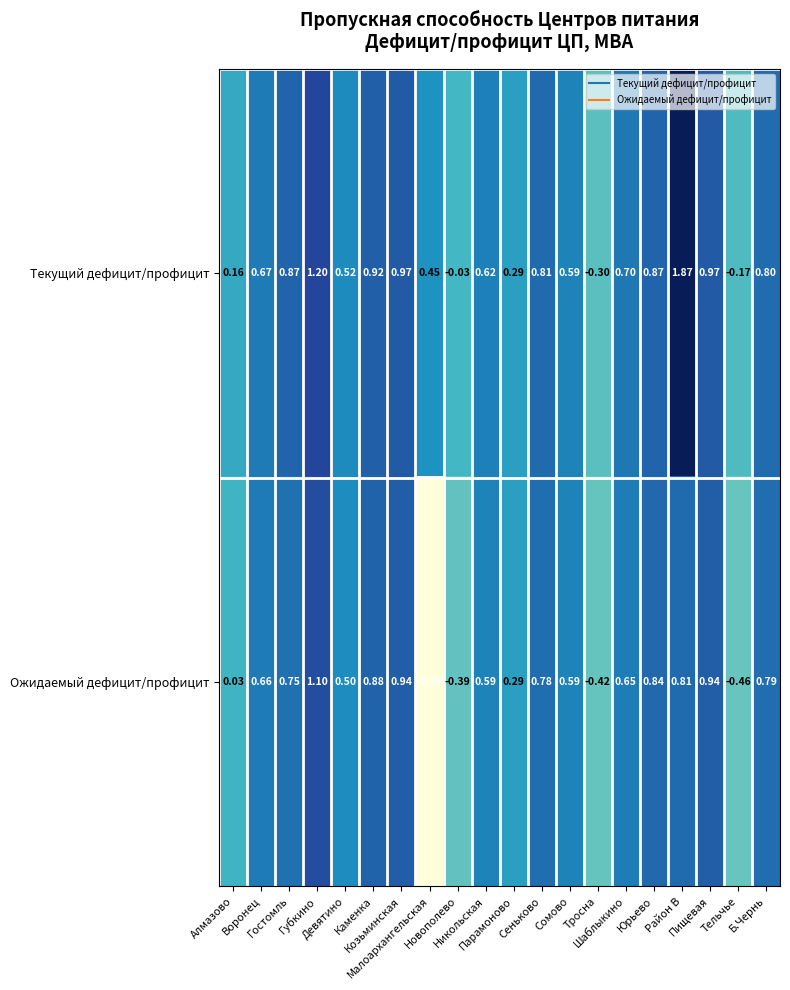

Which series has the largest range (max minus min)?

Ожидаемый дефицит/профицит